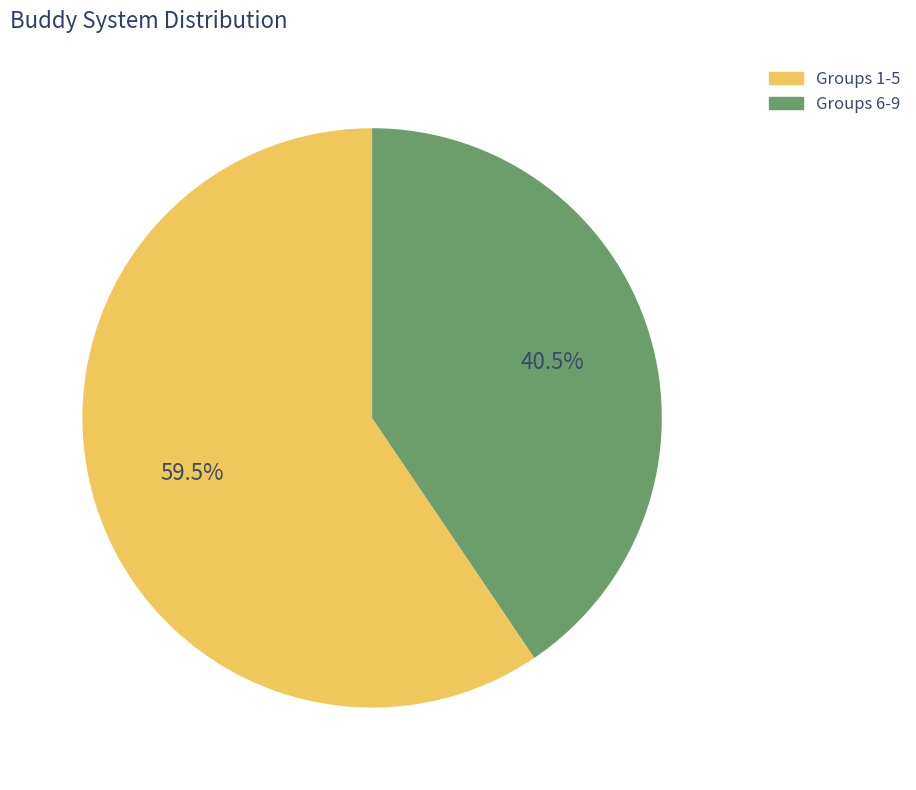

Is there a majority slice in this chart?

Yes